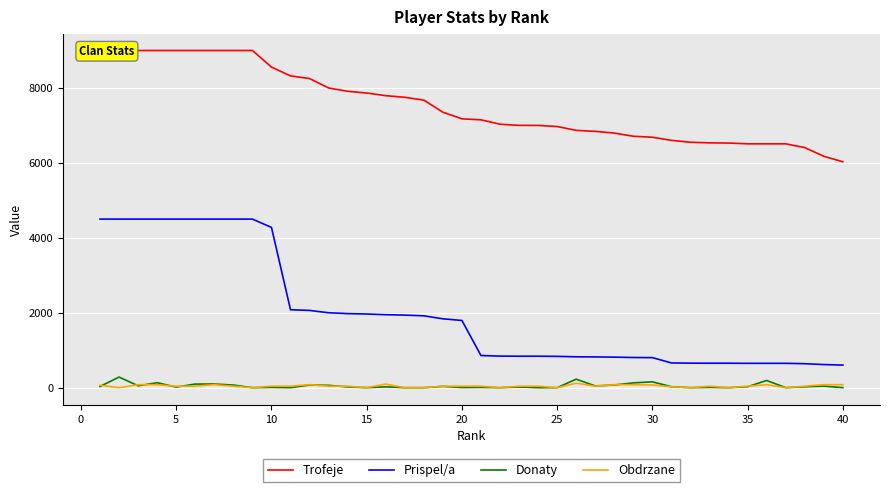

Is this an area chart (filled region under the line)?

No